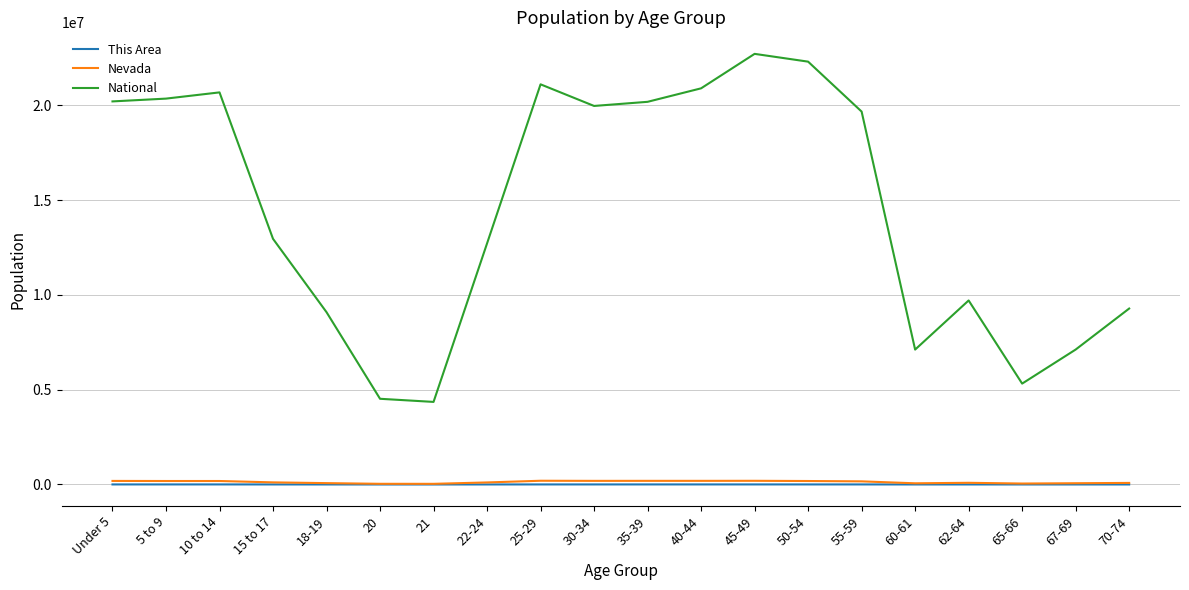

Is this an area chart (filled region under the line)?

No